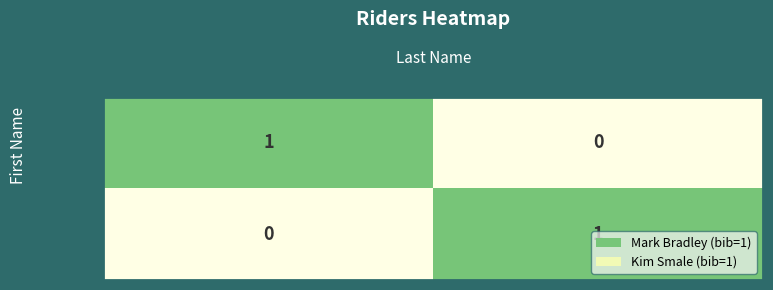

True or false: Kim has a value of 2 at Smale.

False